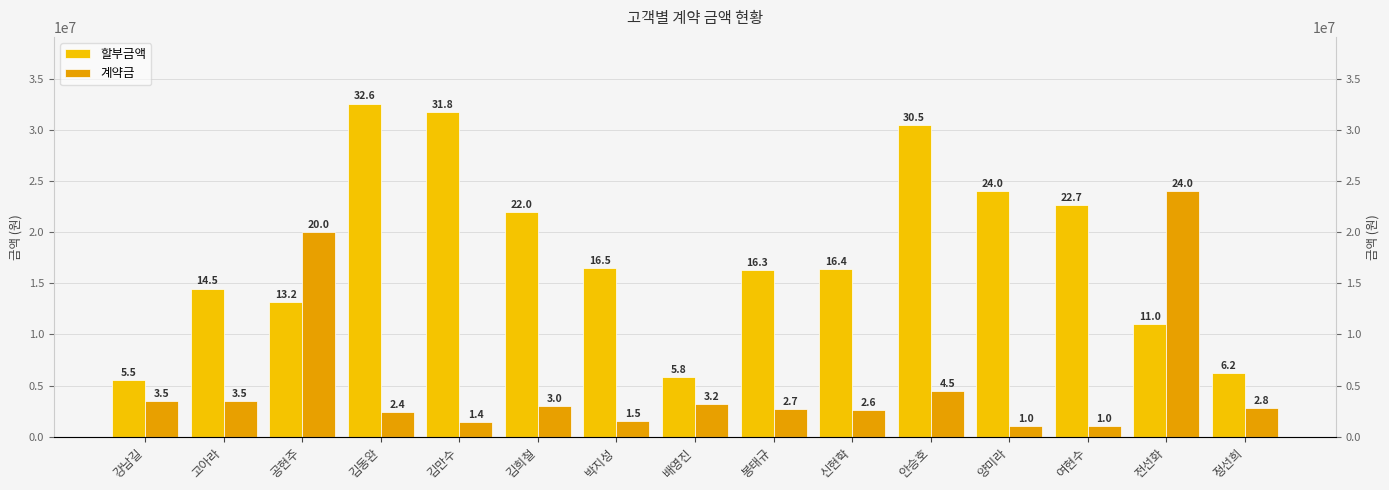

Rank the categories by 할부금액 value from highest to lowest.

김동완, 김만수, 안승호, 양미라, 여현수, 김희철, 박지성, 신현학, 봉태규, 고아라, 공현주, 전선화, 정선희, 배영진, 강남길